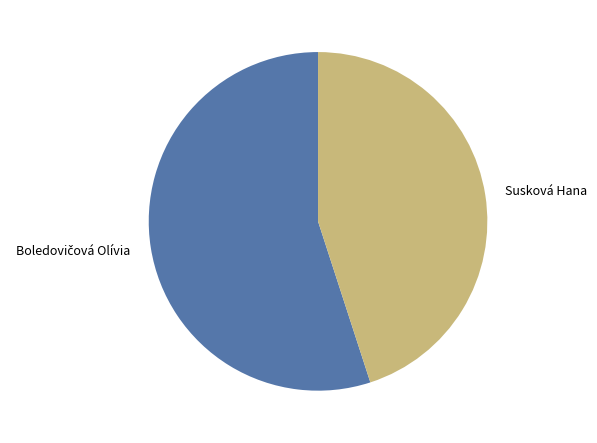

Is there a majority slice in this chart?

Yes